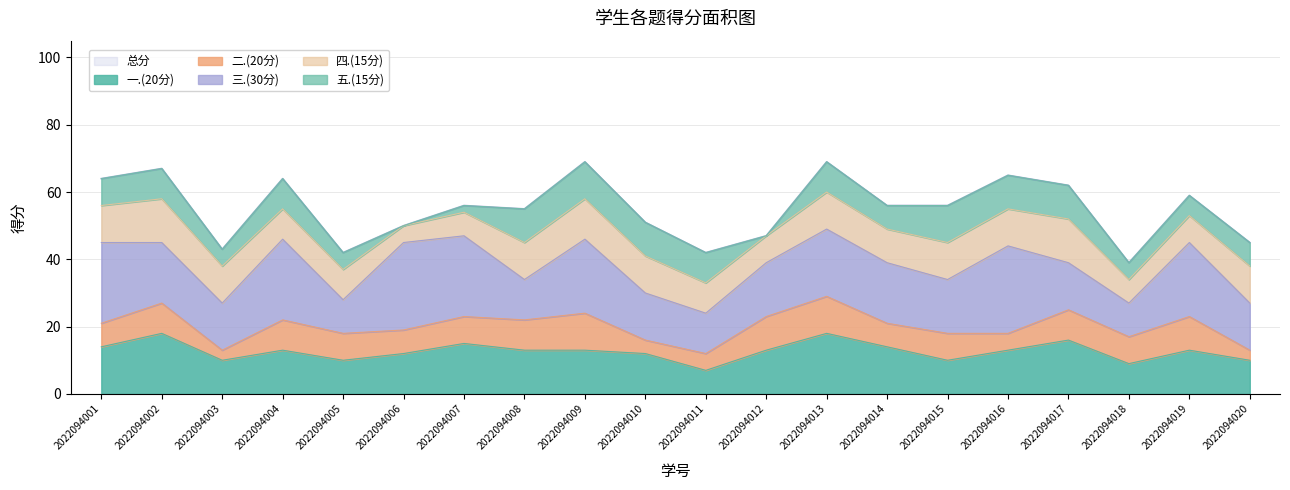

Which series has the largest total across all categories?

总分